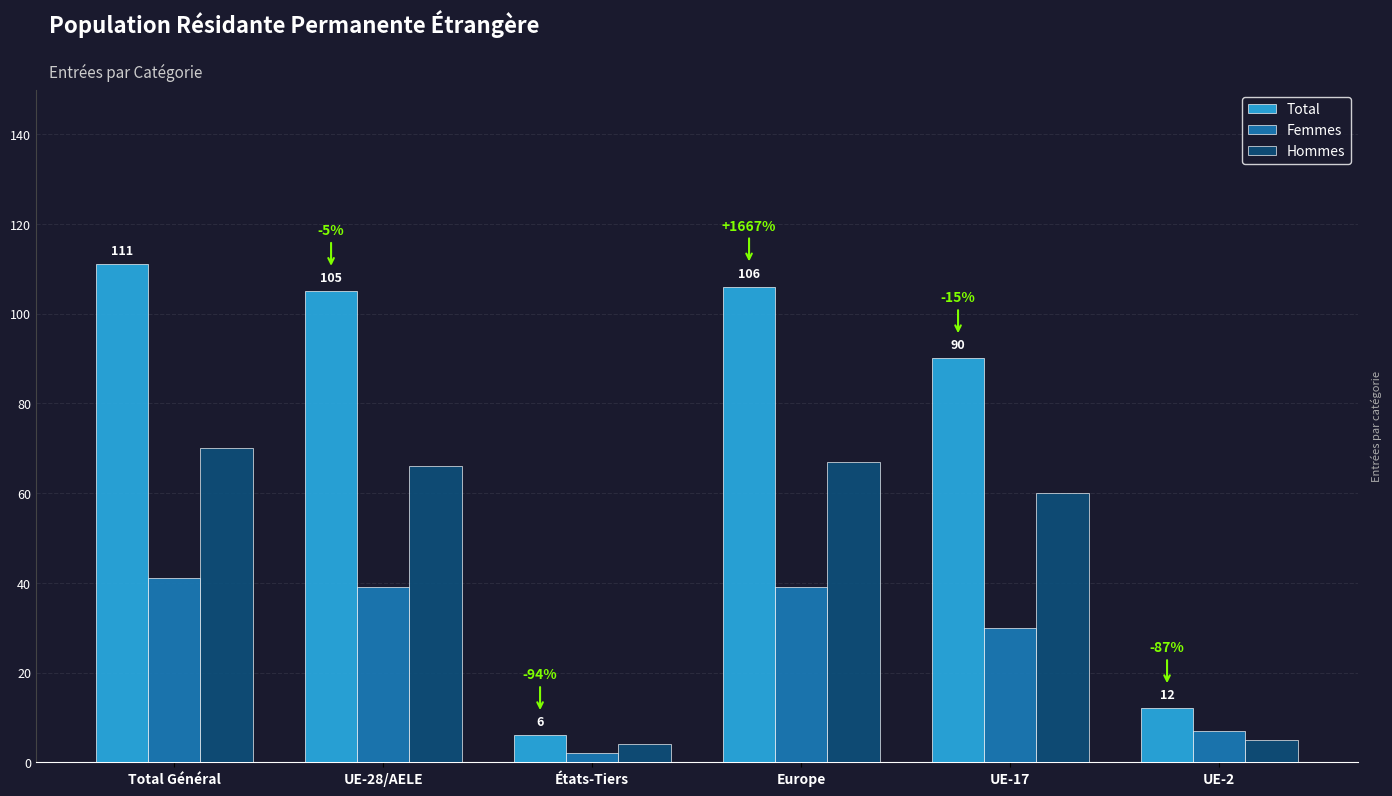

Between UE-28/AELE and UE-2, which series saw the biggest shift?

Total